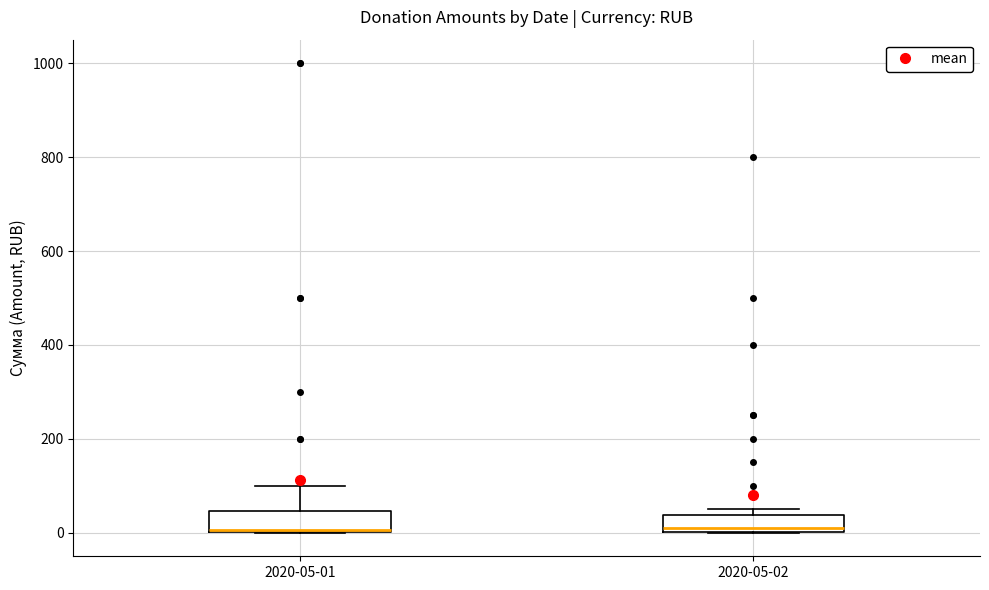

Reading left to right, transcribe this box plot: for each box, give where its median line is, the range the box spans, and where its two whiskers end, as read against the y-axis. The values are not printed on the chart, so give them approximately, as read against the axis.

2020-05-01: median 0, box 0 to 40, whiskers 0 to 100
2020-05-02: median 0 (just above the box's lower edge), box 0 to 40, whiskers 0 to 60